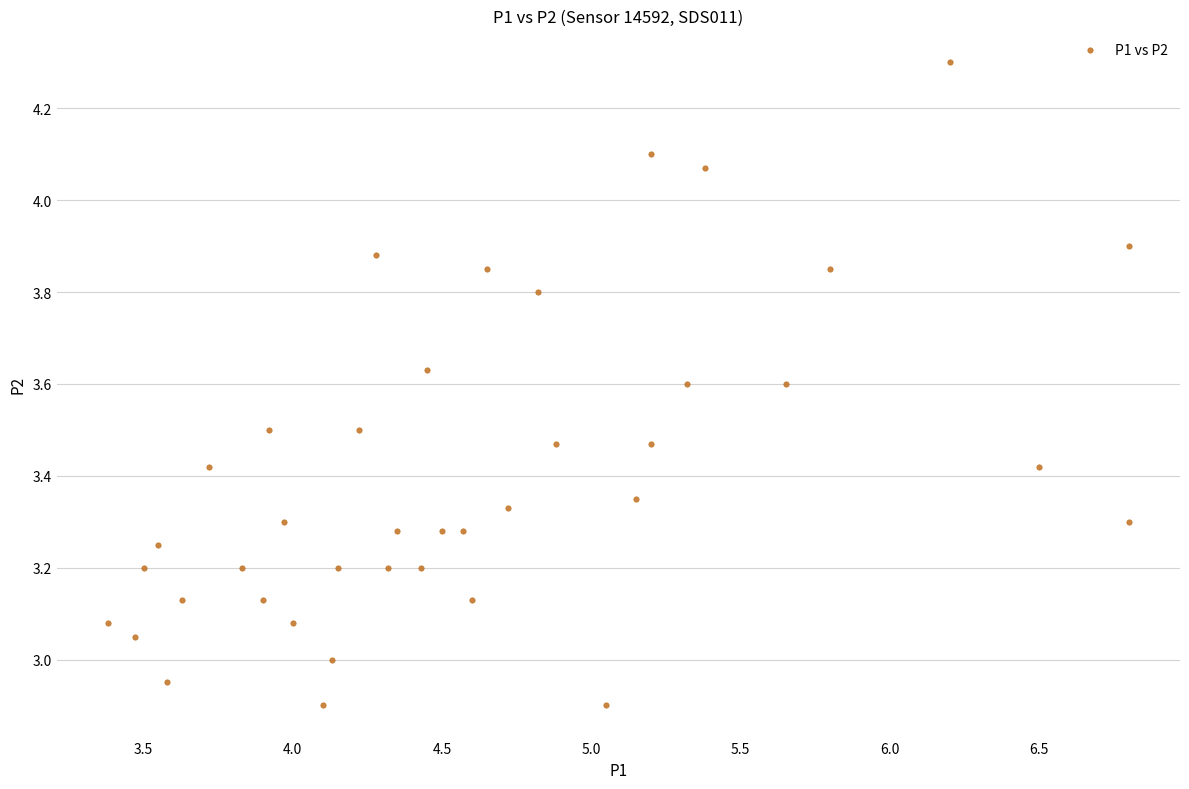

What is the range of Y values (max minus min)?

1.4